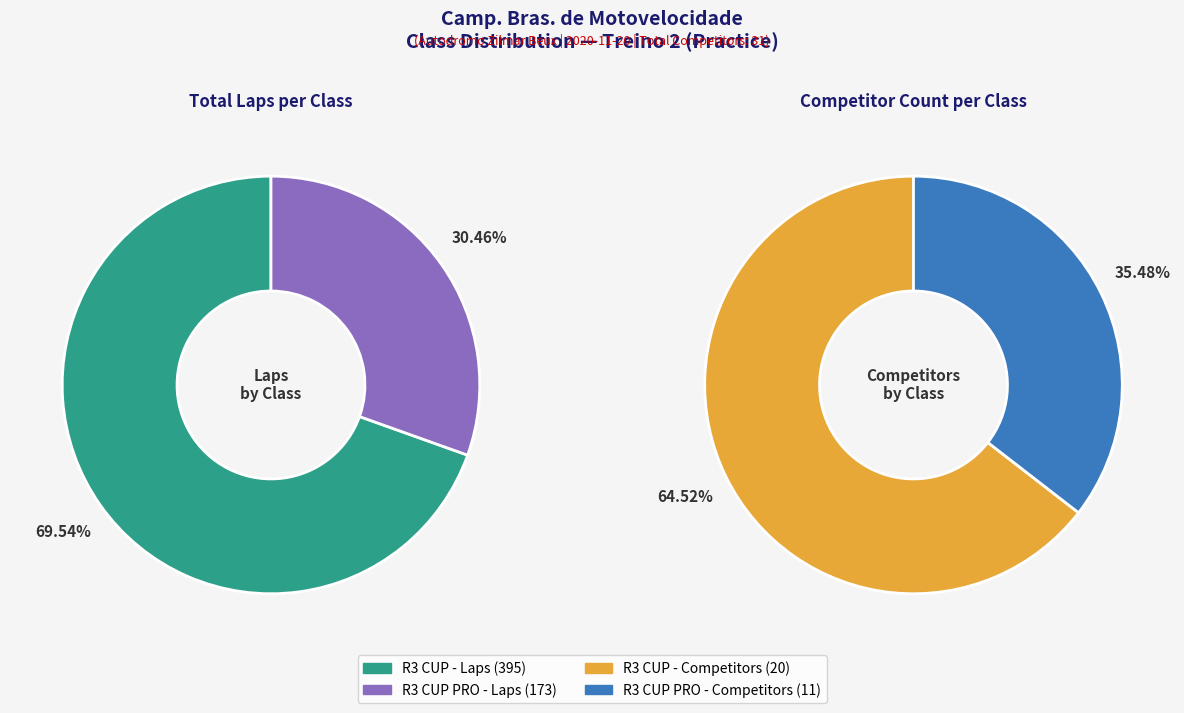

Which category has the smallest portion of the pie?

R3 CUP PRO